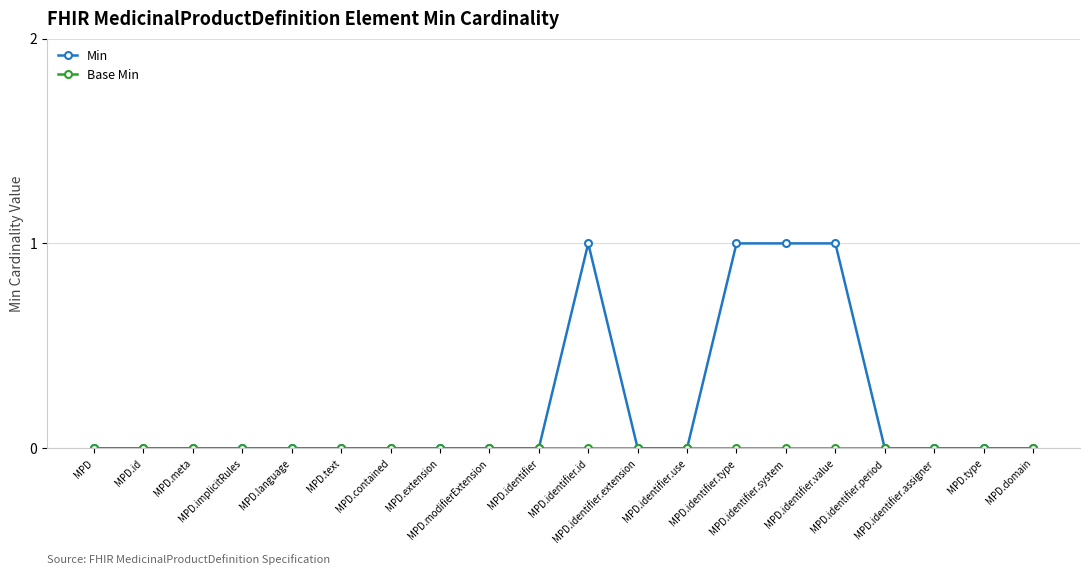

Which series has the widest spread of values?

Min